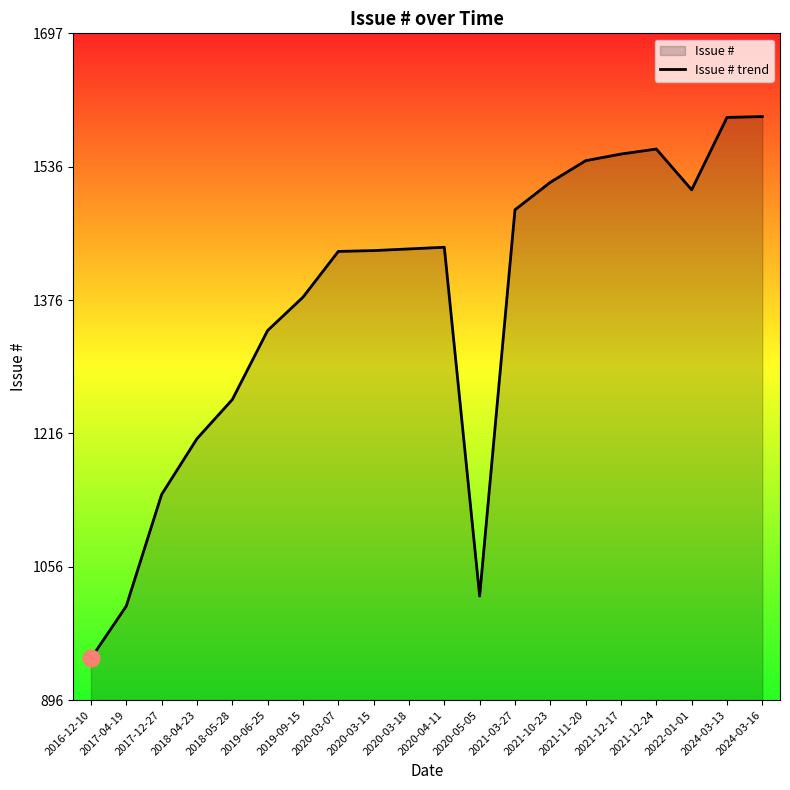

How many interior local peaks (higher than both neighbors) does the data have?

2